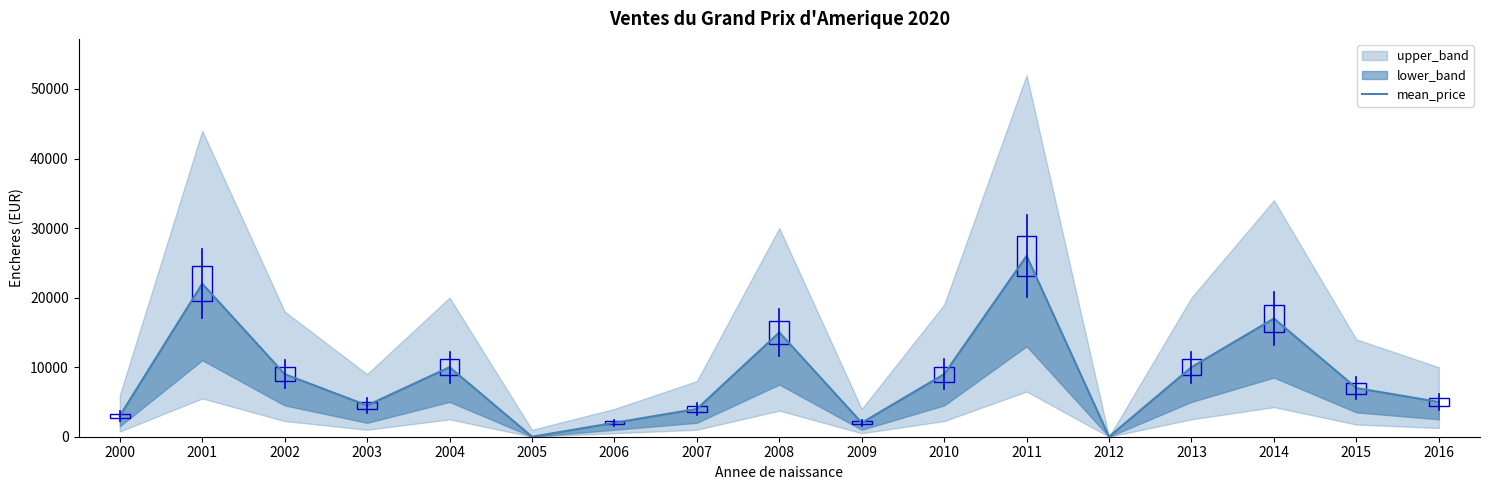

At which label is the value closest to 13000?

2008